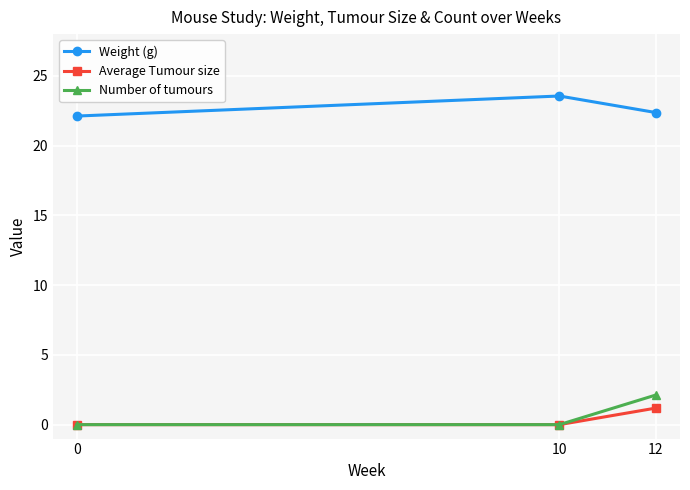

Reading left to right, transcribe all the data shown in this chart.

Weight (g): 0=22.1	10=23.6	12=22.4
Average Tumour size: 0=0.0	10=0.0	12=1.2
Number of tumours: 0=0.0	10=0.0	12=2.1